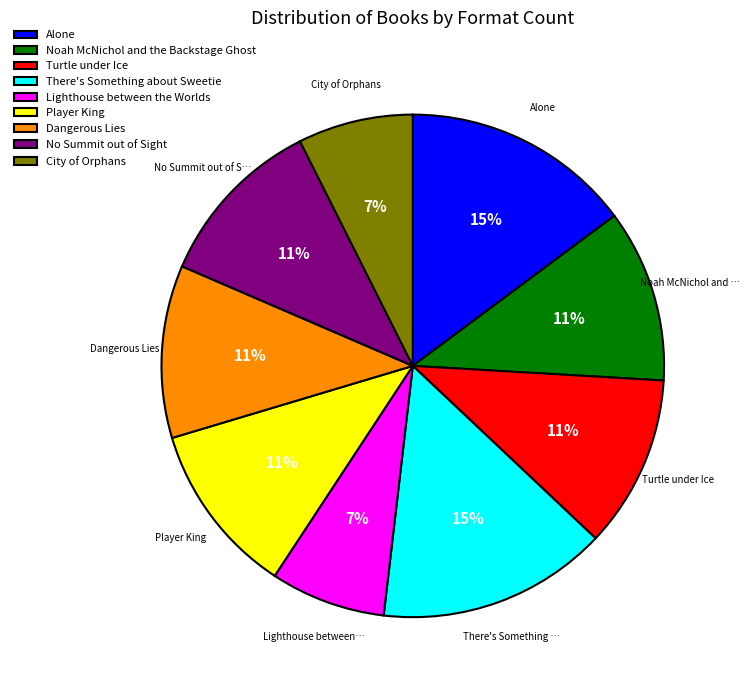

To the nearest percent, what is the average slice percentage?

11%